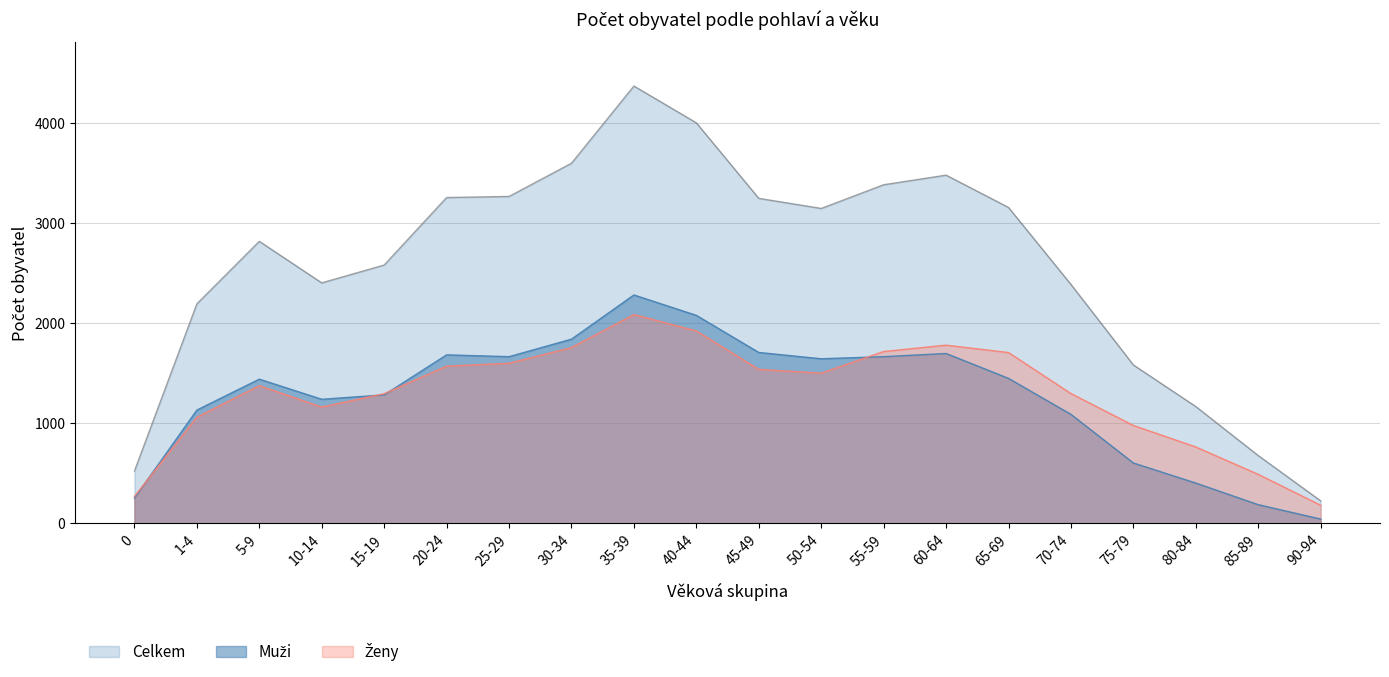

At which category is the sum across all series the highest?

35-39